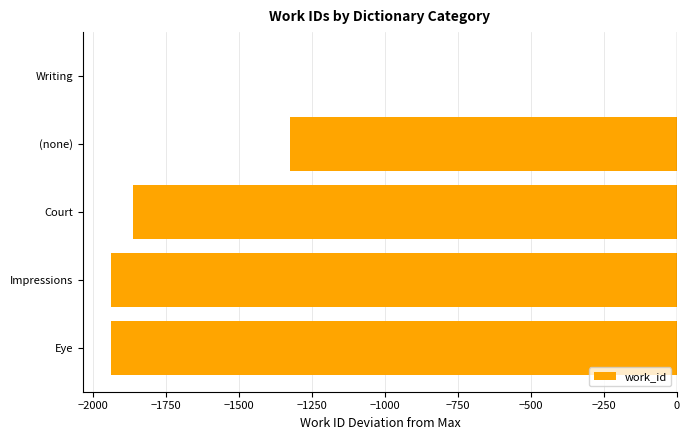

Which category has the highest value across all series?

Writing